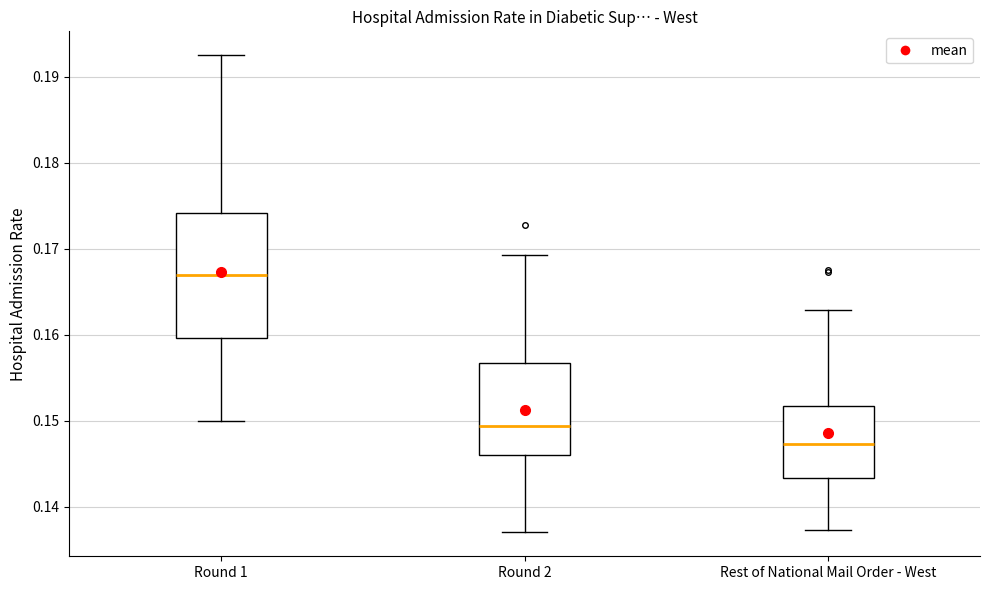

Which box is the tallest, from its lower edge to its upper edge?

Round 1